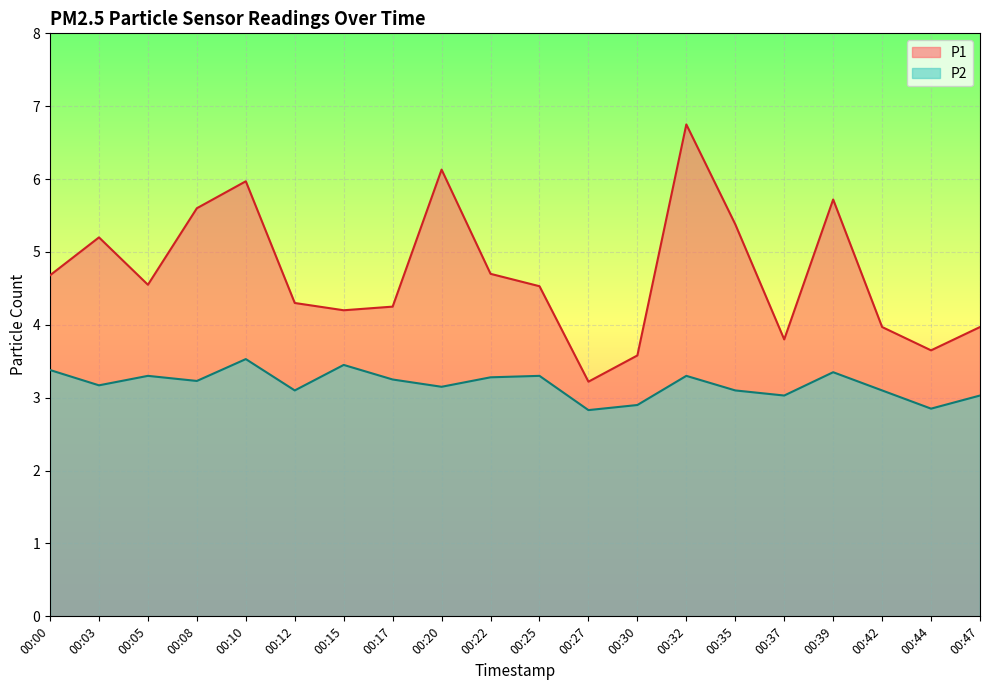

What is the minimum value shown in the chart?

2.8